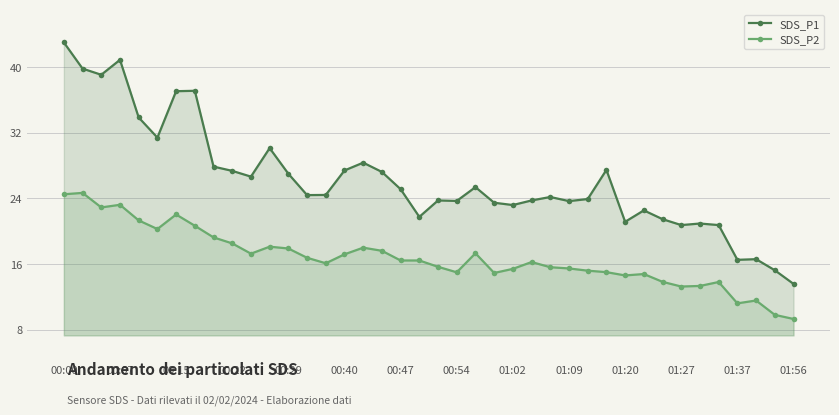

What is the minimum value for SDS_P2?

9.3